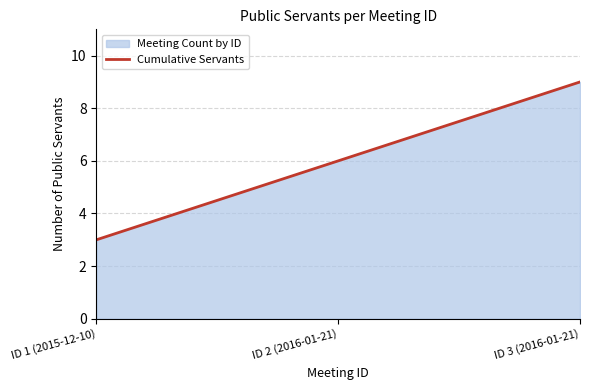

True or false: the data shows 3 at ID 1 (2015-12-10).

True